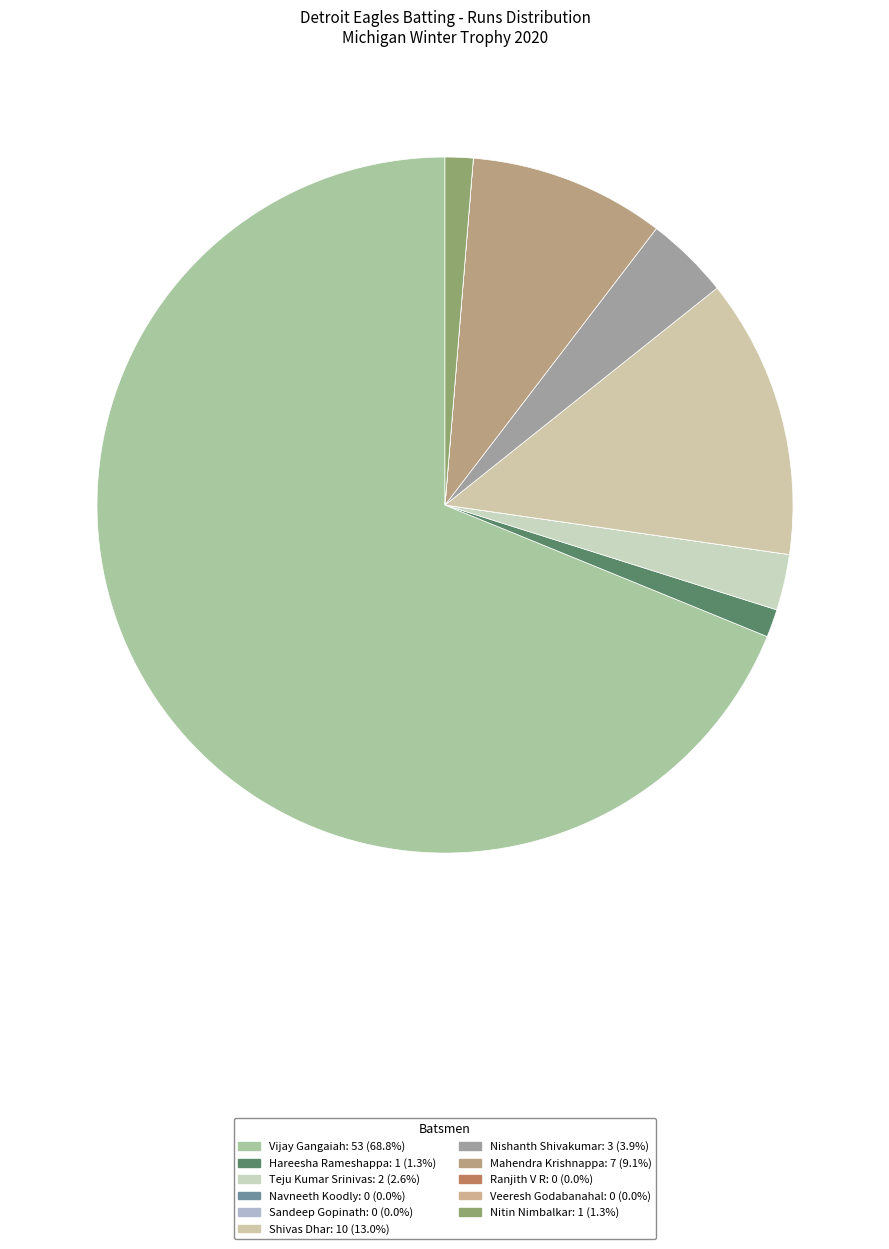

To the nearest percent, what portion does Hareesha Rameshappa represent?

1%